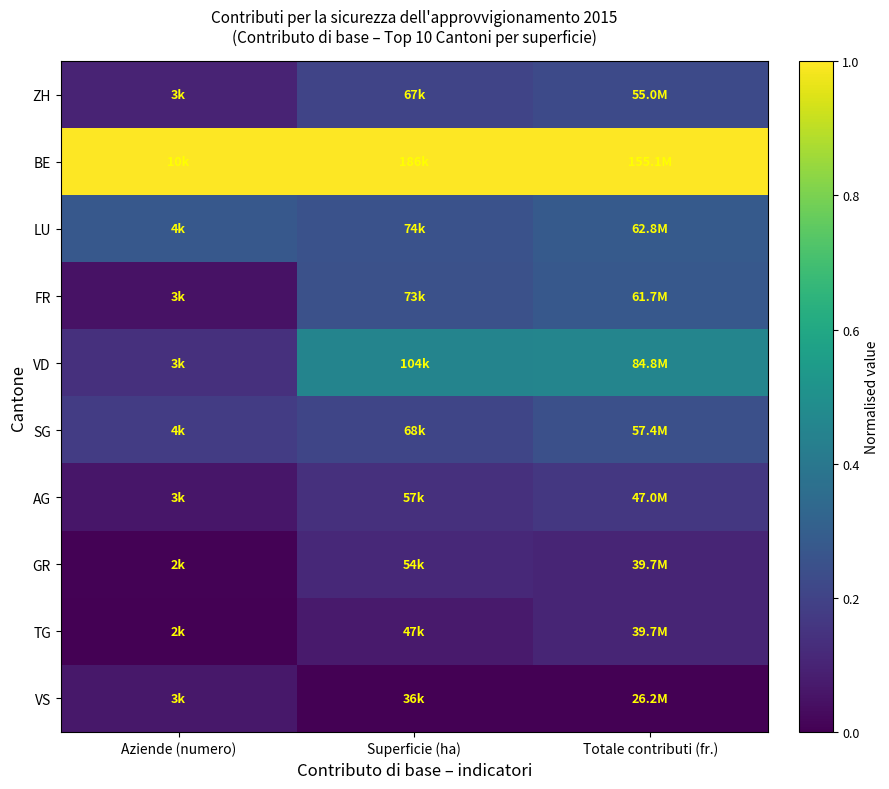

Which series has the largest total across all categories?

BE